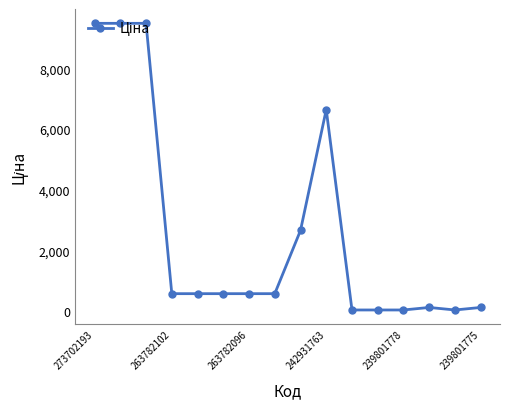

What is the greatest value displayed?

9488.2